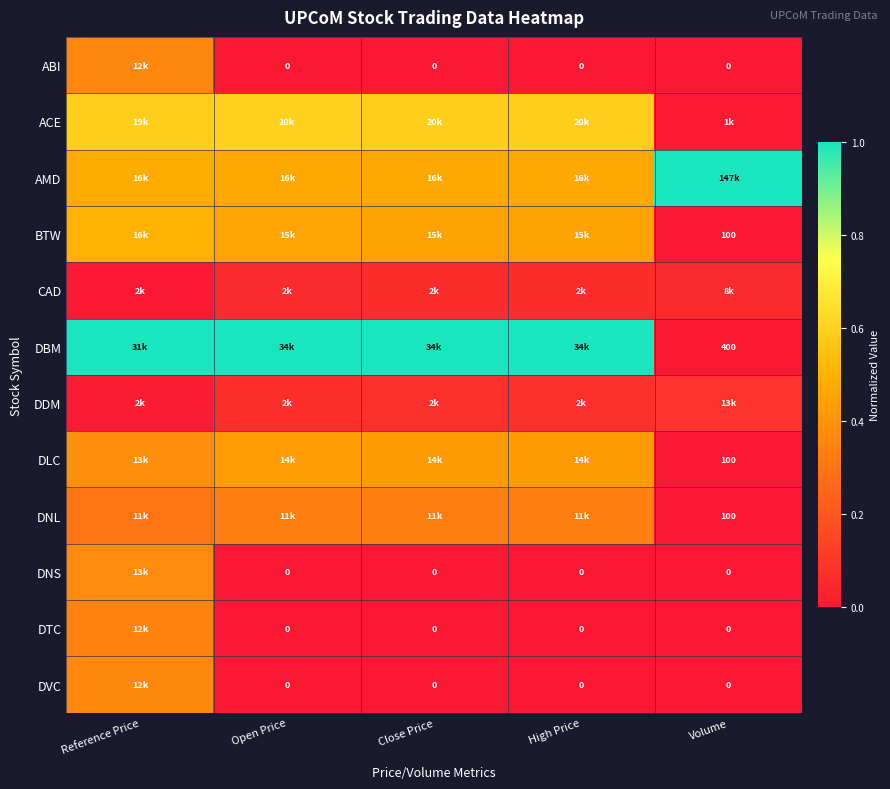

At Reference Price, list the series in order from largest to smallest.

DBM, ACE, BTW, AMD, DLC, DNS, DVC, ABI, DTC, DNL, DDM, CAD